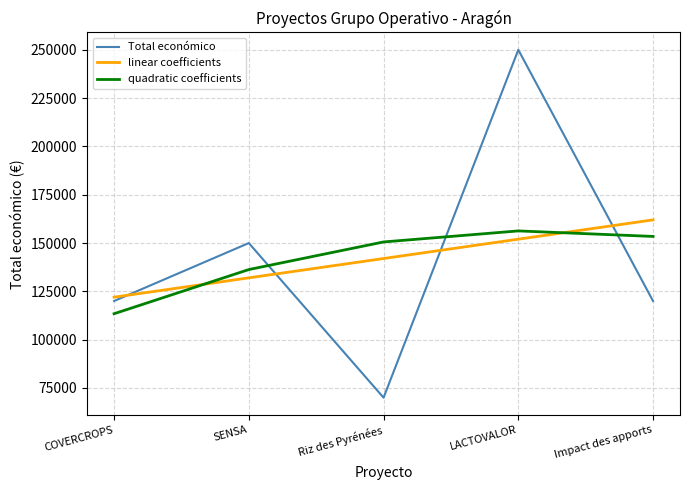

Rank the series at Riz des Pyrénées from highest to lowest value.

quadratic coefficients, linear coefficients, Total económico